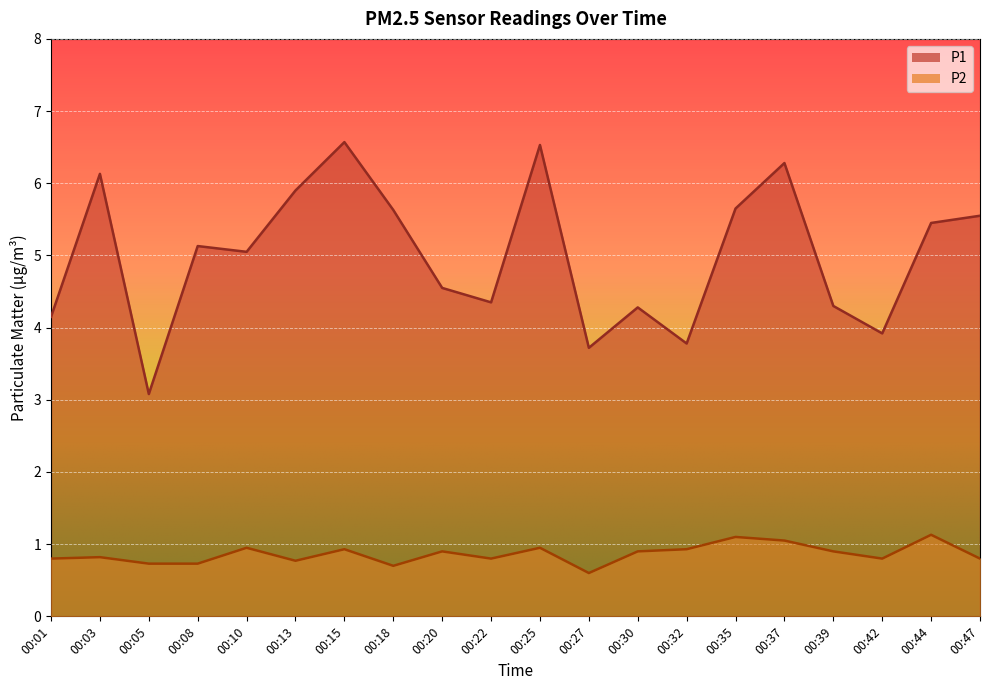

Reading left to right, what are all the values shown in this chart?

P1: 00:01=4.2	00:03=6.1	00:05=3.1	00:08=5.1	00:10=5.0	00:13=5.9	00:15=6.6	00:18=5.6	00:20=4.5	00:22=4.3	00:25=6.5	00:27=3.7	00:30=4.3	00:32=3.8	00:35=5.7	00:37=6.3	00:39=4.3	00:42=3.9	00:44=5.5	00:47=5.5
P2: 00:01=0.8	00:03=0.8	00:05=0.7	00:08=0.7	00:10=0.9	00:13=0.8	00:15=0.9	00:18=0.7	00:20=0.9	00:22=0.8	00:25=0.9	00:27=0.6	00:30=0.9	00:32=0.9	00:35=1.1	00:37=1.1	00:39=0.9	00:42=0.8	00:44=1.1	00:47=0.8